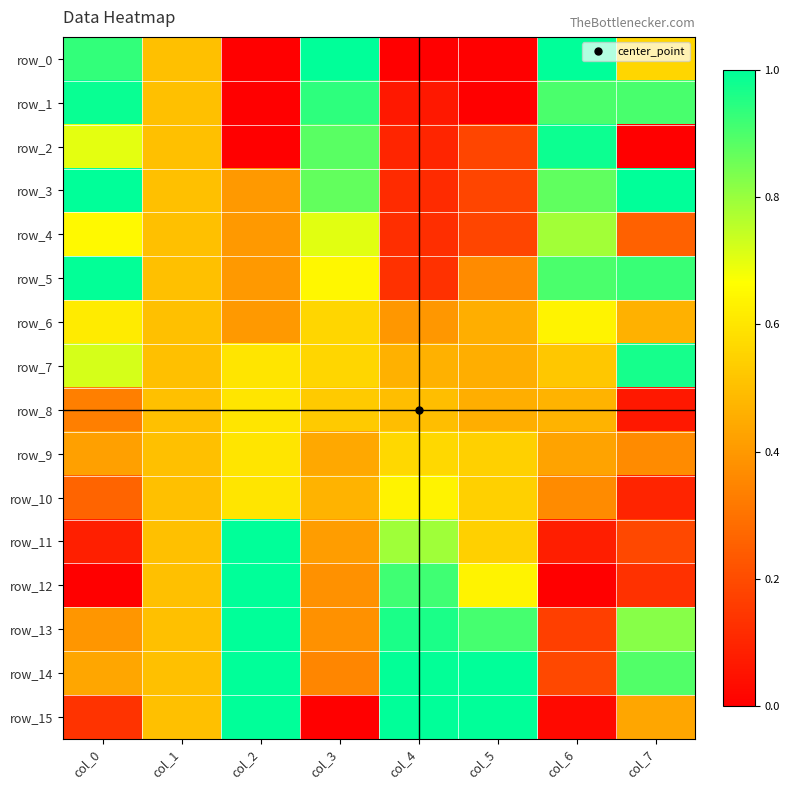

Where is row_1 nearest to the value 0?

col_2